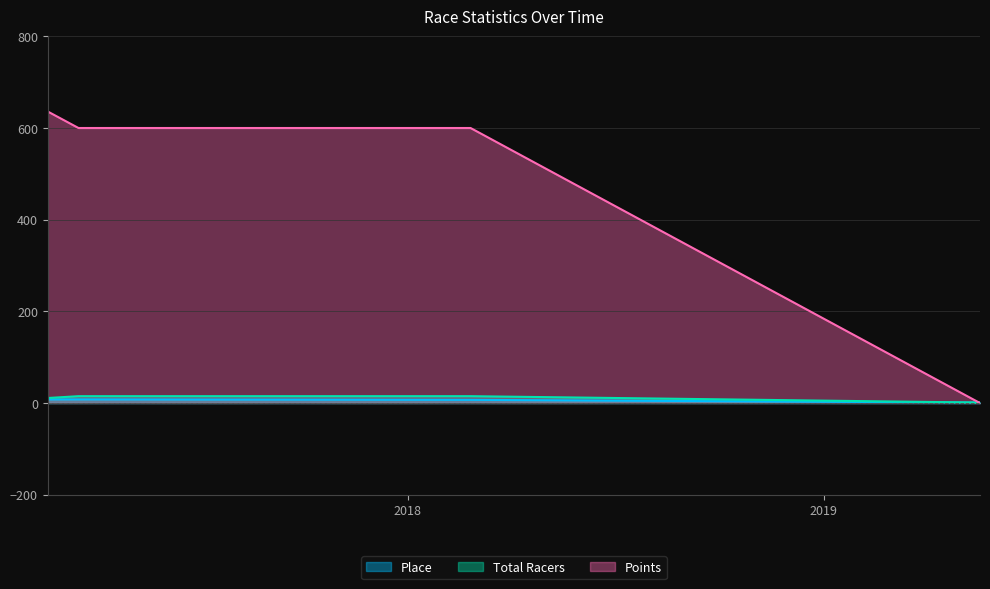

True or false: Total Racers has a value of 1 at 2019-05-18.

True